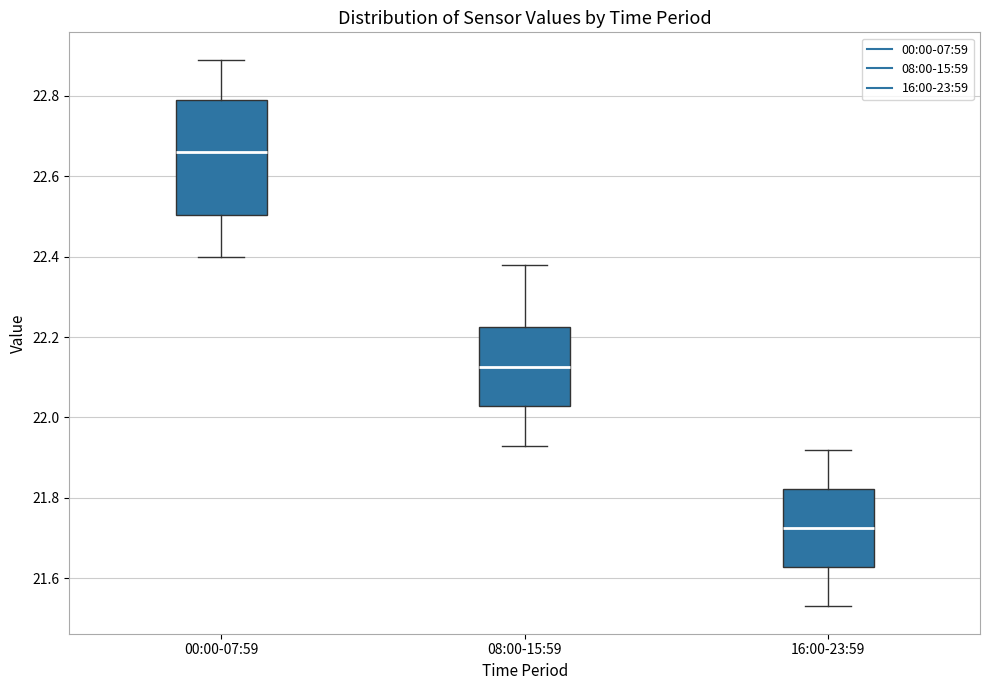

Which box's median line is the highest?

00:00-07:59